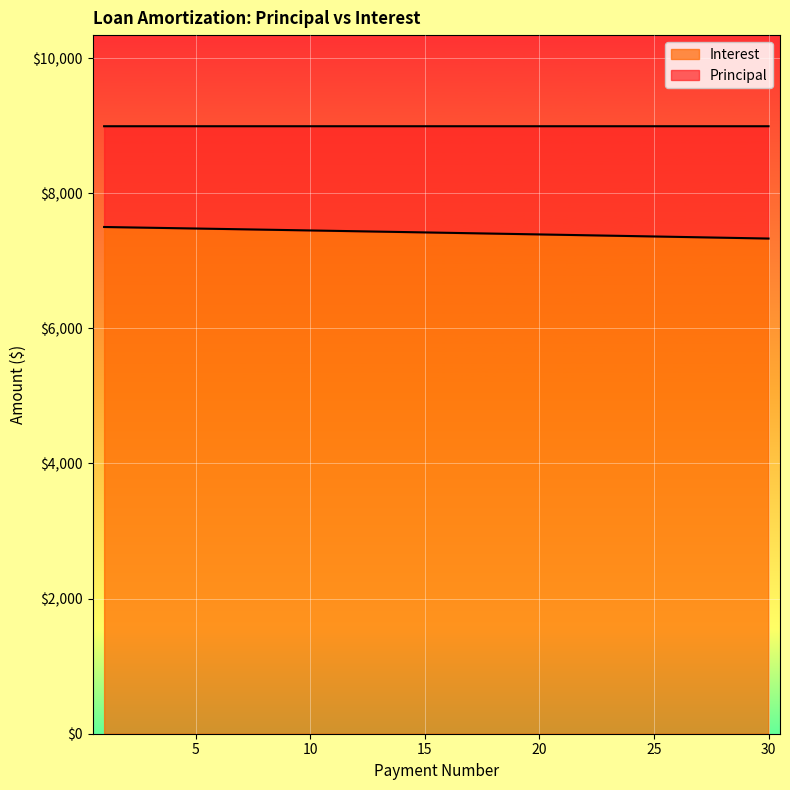

What is the difference between the second highest and minimum values?

165.4